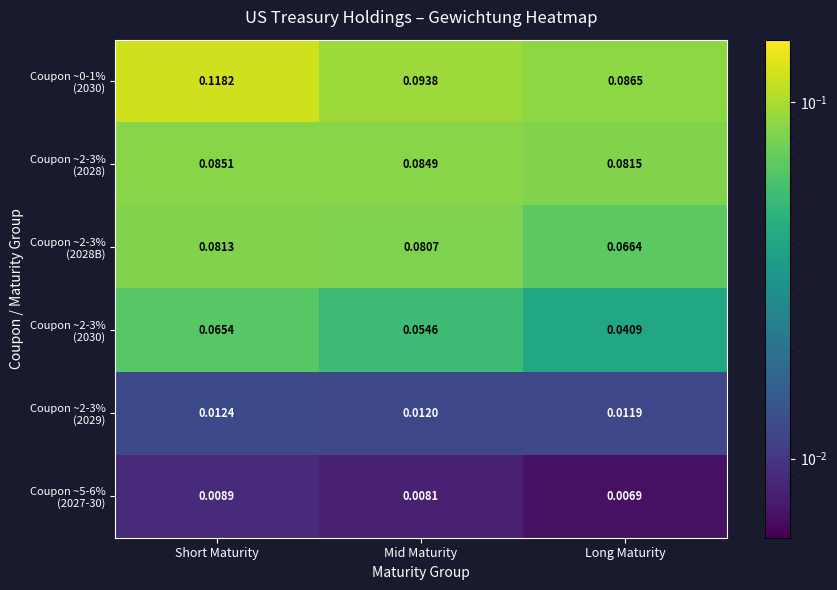

At which category is the sum across all series the highest?

Short Maturity